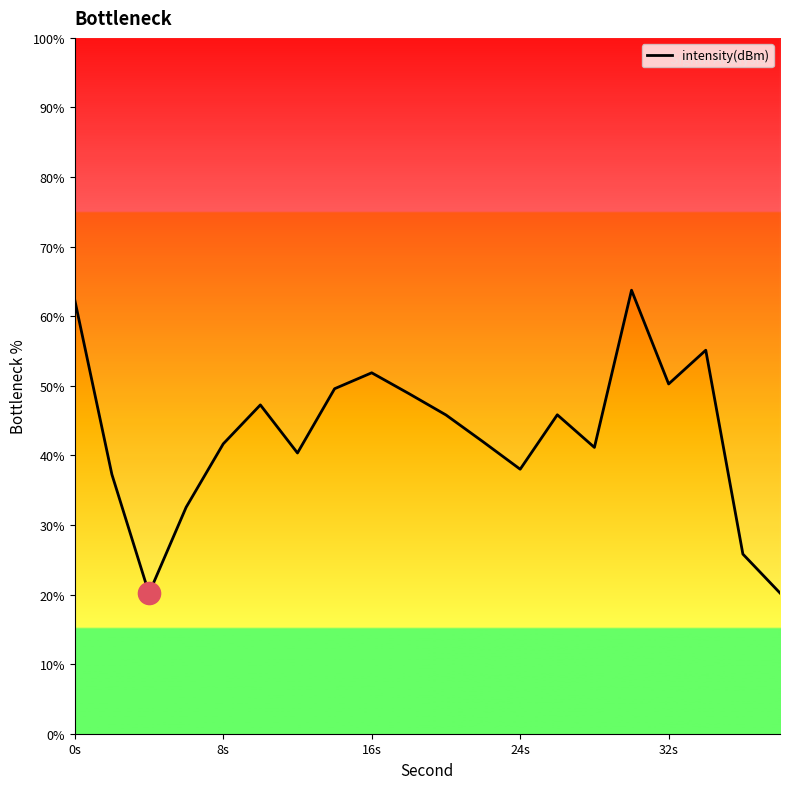

What is the smallest value displayed?

20.2